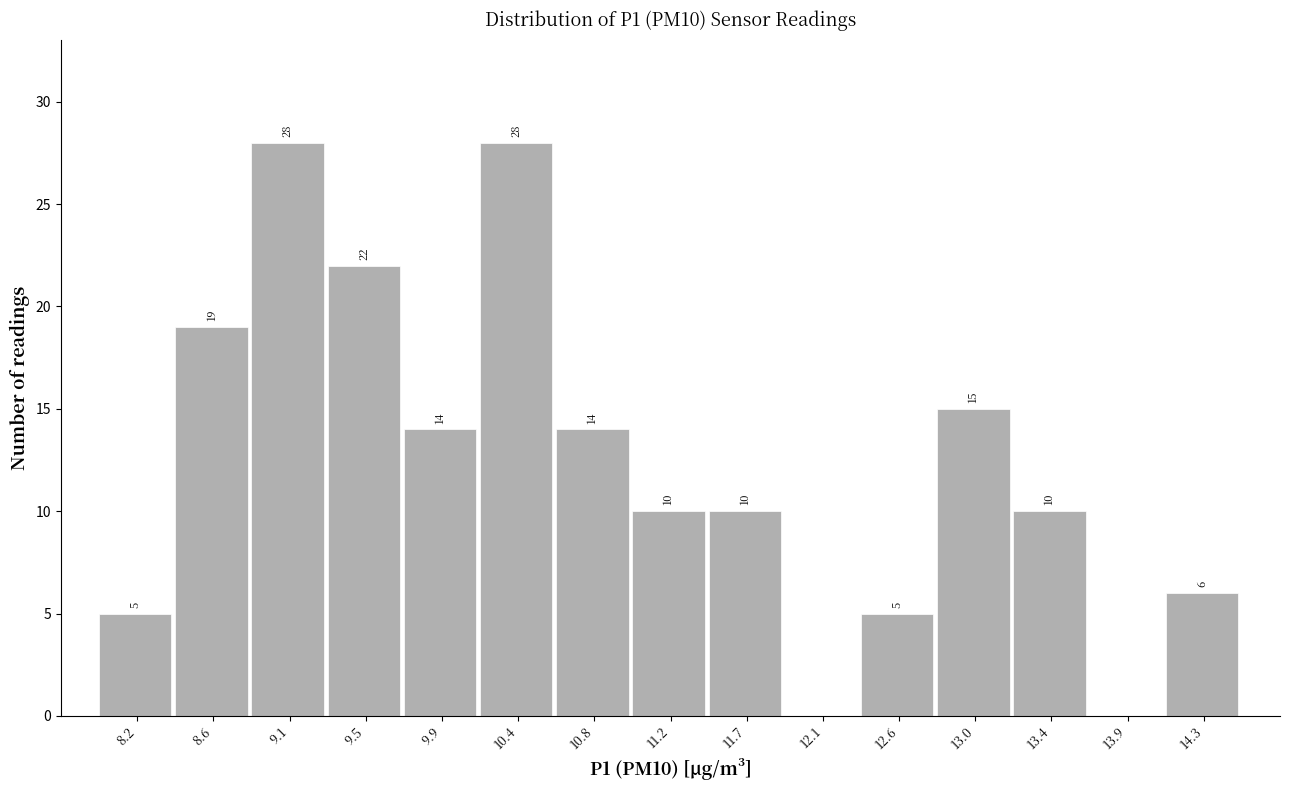

Reading right to left, extract all data points from this chart.

14.3=6	13.9=0	13.4=10	13.0=15	12.6=5	12.1=0	11.7=10	11.2=10	10.8=14	10.4=28	9.9=14	9.5=22	9.1=28	8.6=19	8.2=5